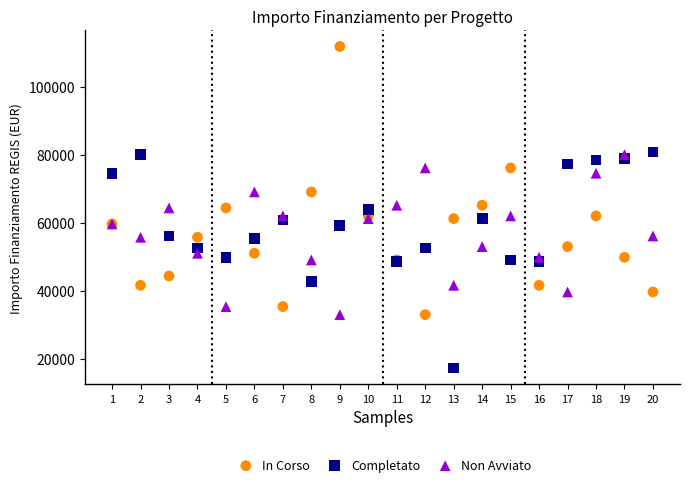

What is the X range (max minus min) for the scatter plot?

19.0